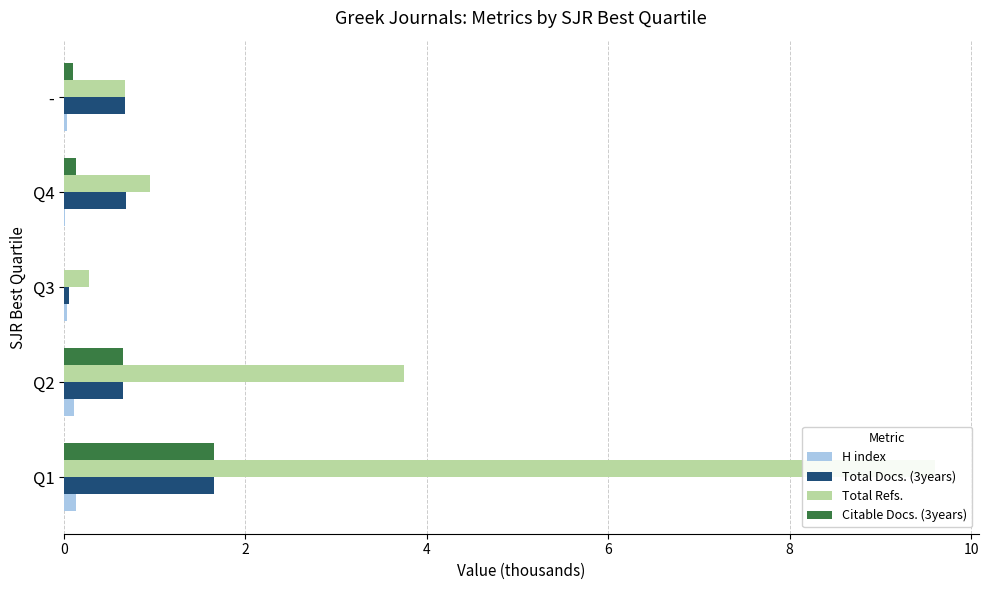

Which series has the largest total across all categories?

Total Refs.